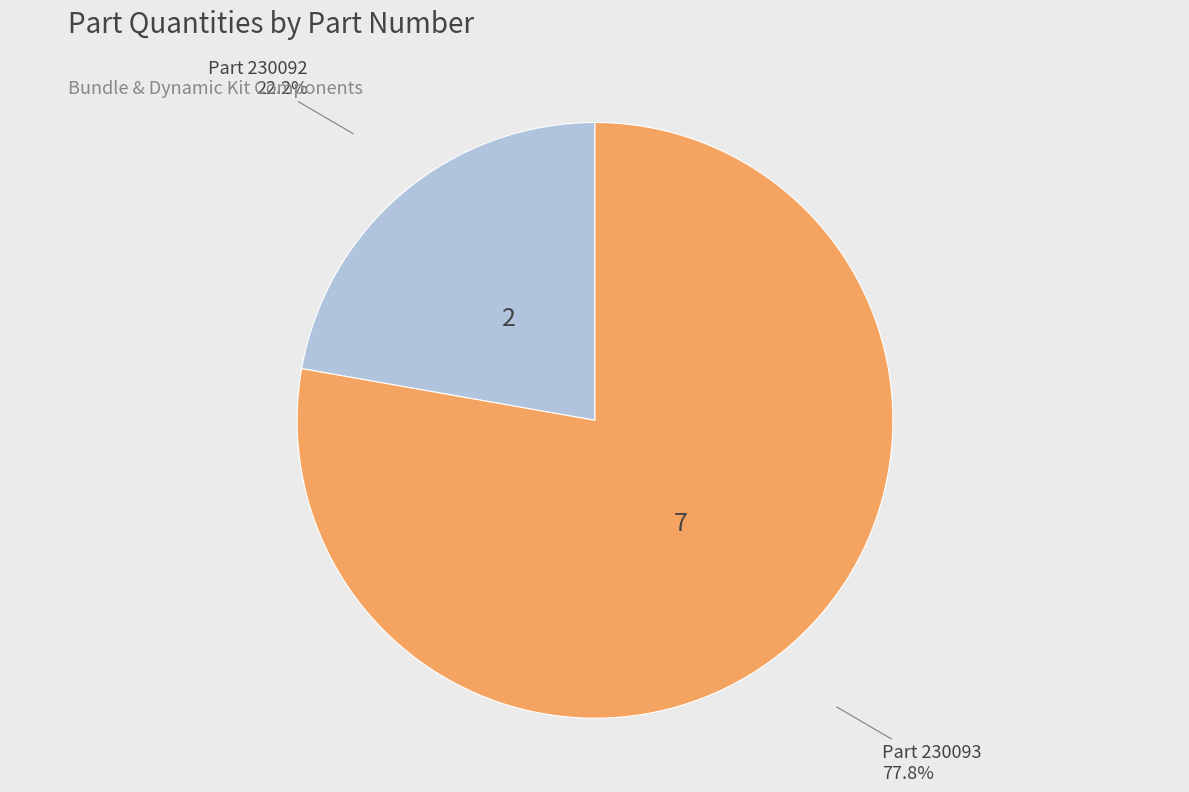

How many slices are in this pie chart?

2